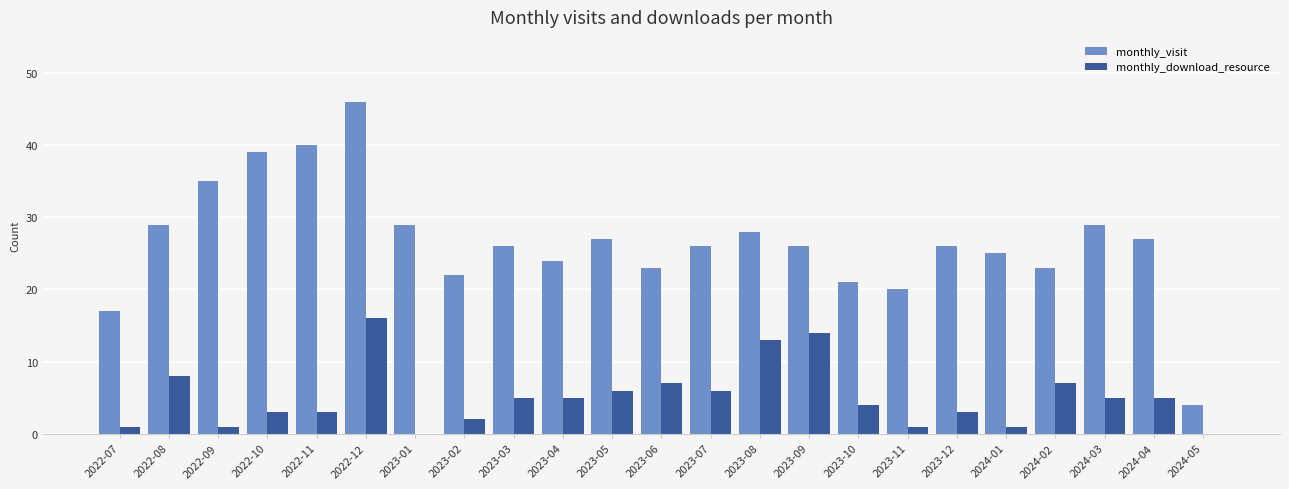

True or false: monthly_visit has a value of 40 at 2023-05.

False